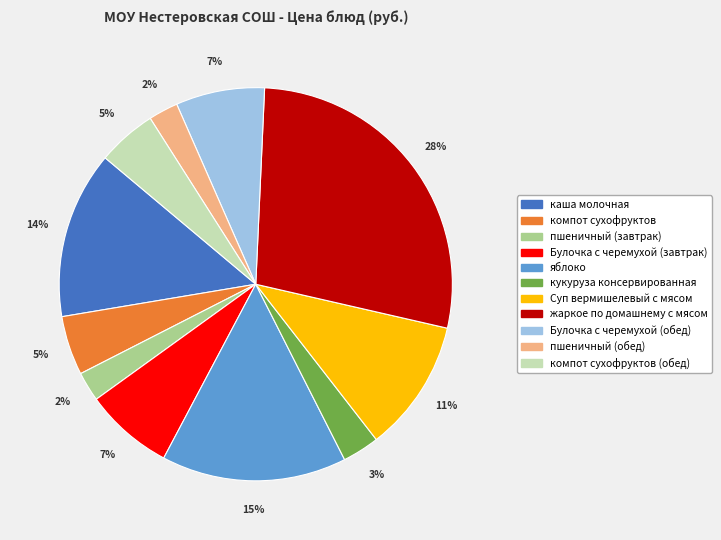

Does any single category account for the majority?

No